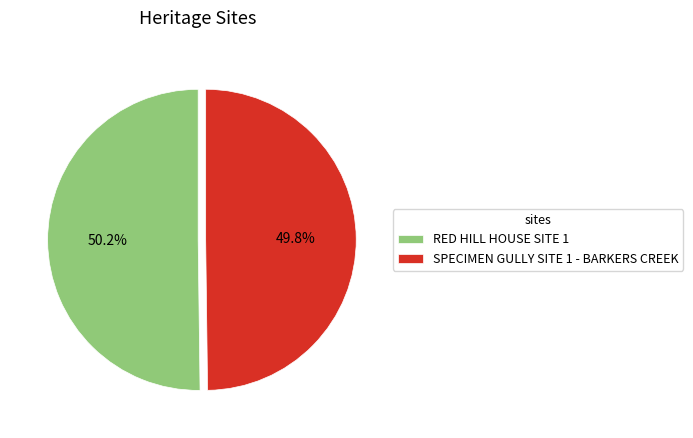

Is there any slice that represents more than half of the pie?

Yes